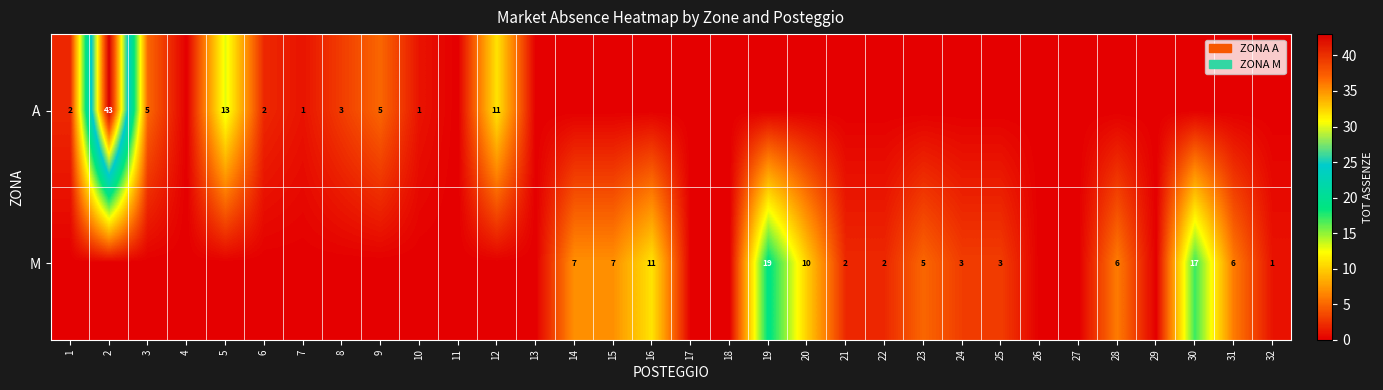

True or false: M has a value of 11 at 16.

True